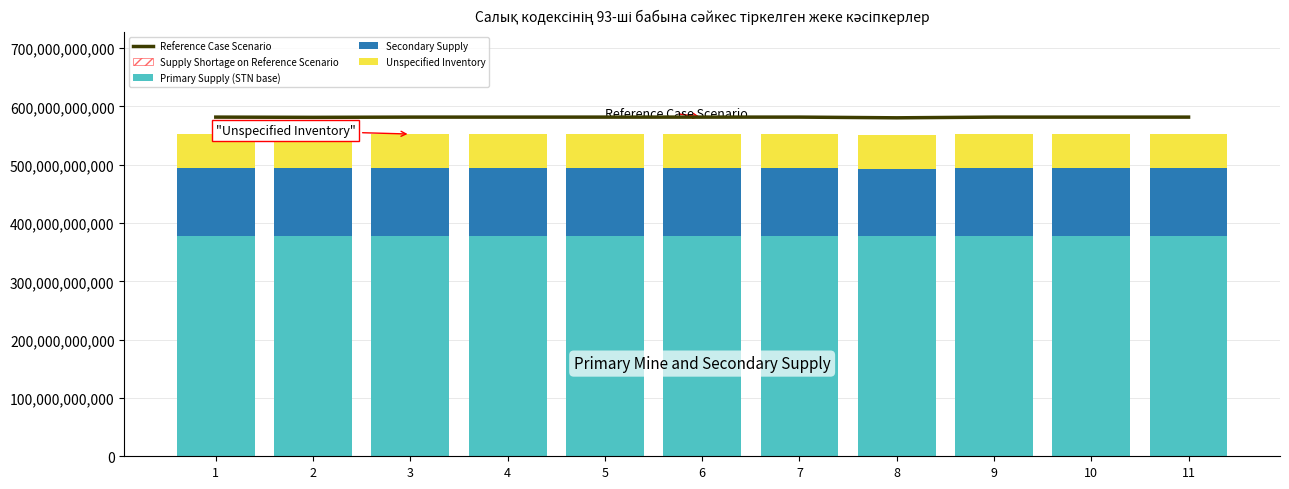

The value of Secondary Supply at 10 is 20786820.4. True or false?

False